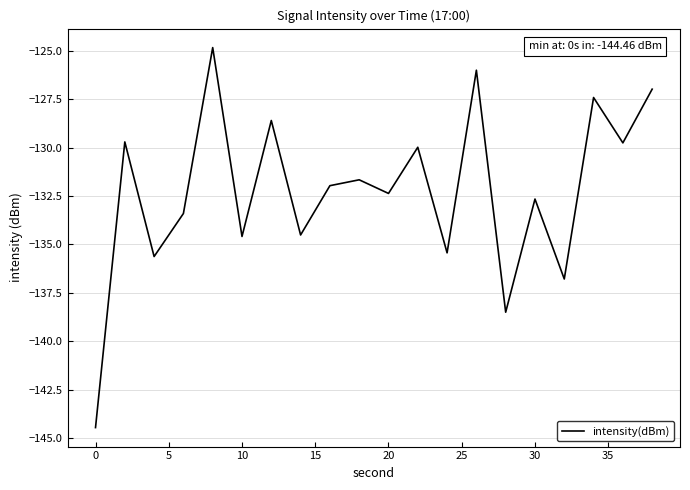

What is the minimum value shown in the chart?

-144.5